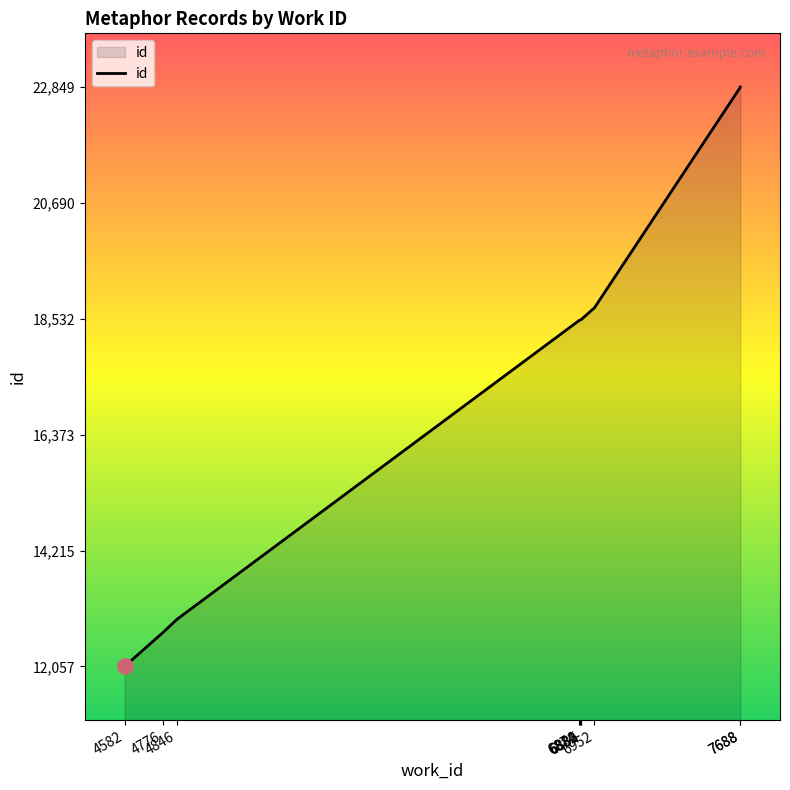

What is the change in value from 4846 to 6874?

+5565